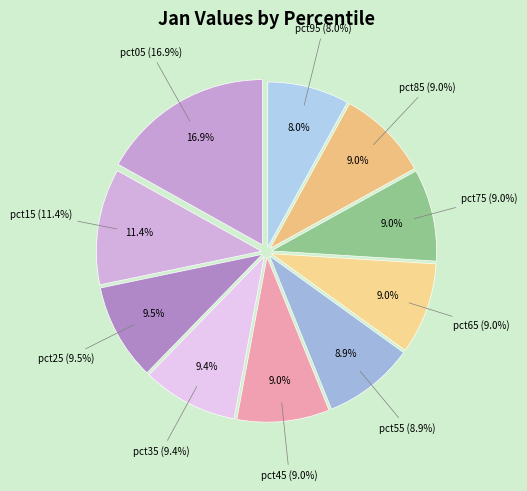

Between pct35 and pct65, which is larger?

pct35